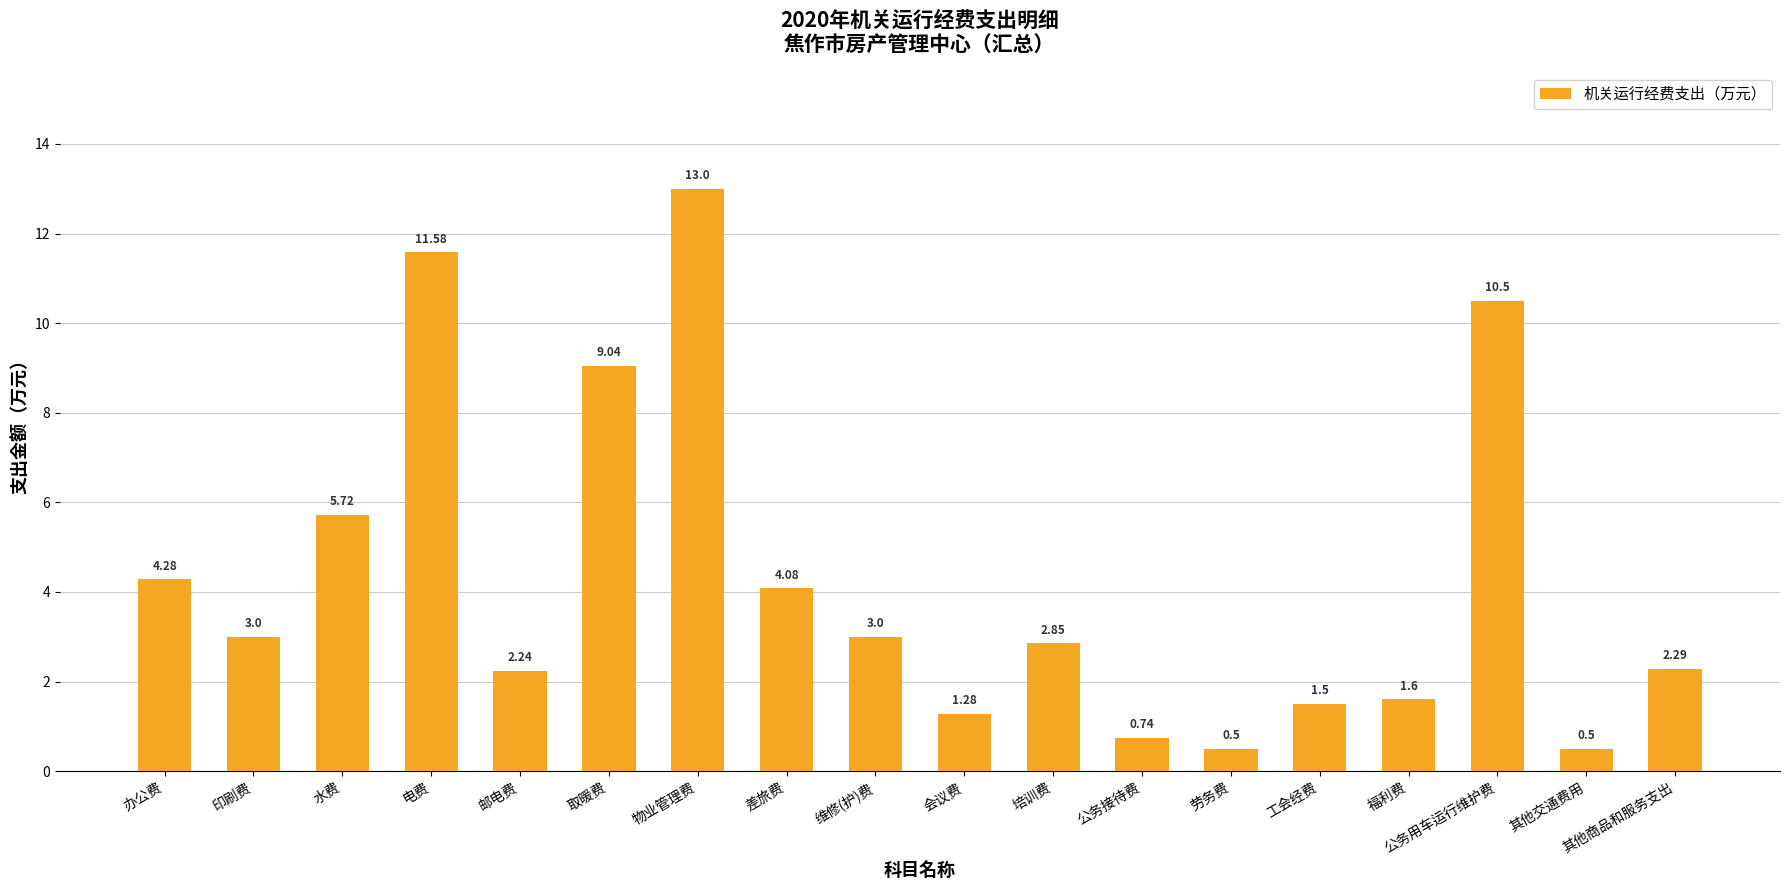

What is the difference between the second highest and minimum values?

11.1